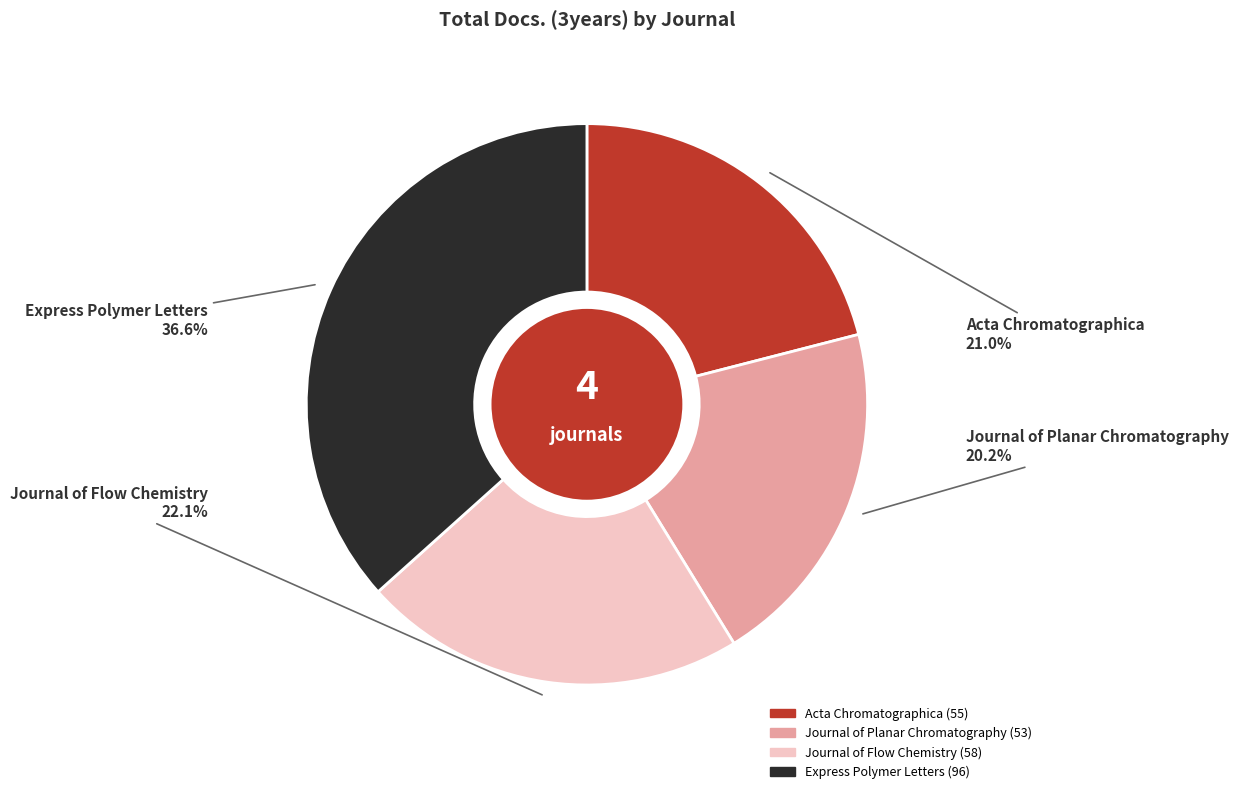

What is the ratio of the value at Express Polymer Letters to the value at Journal of Flow Chemistry?

1.7